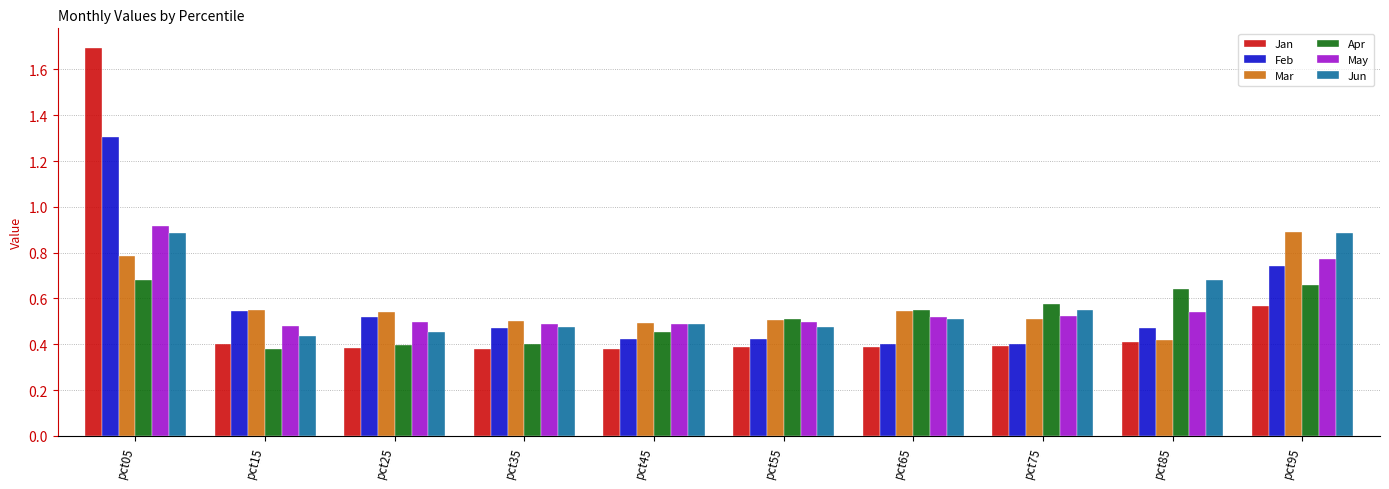

The Jun series shows 0.2 at pct45. True or false?

False